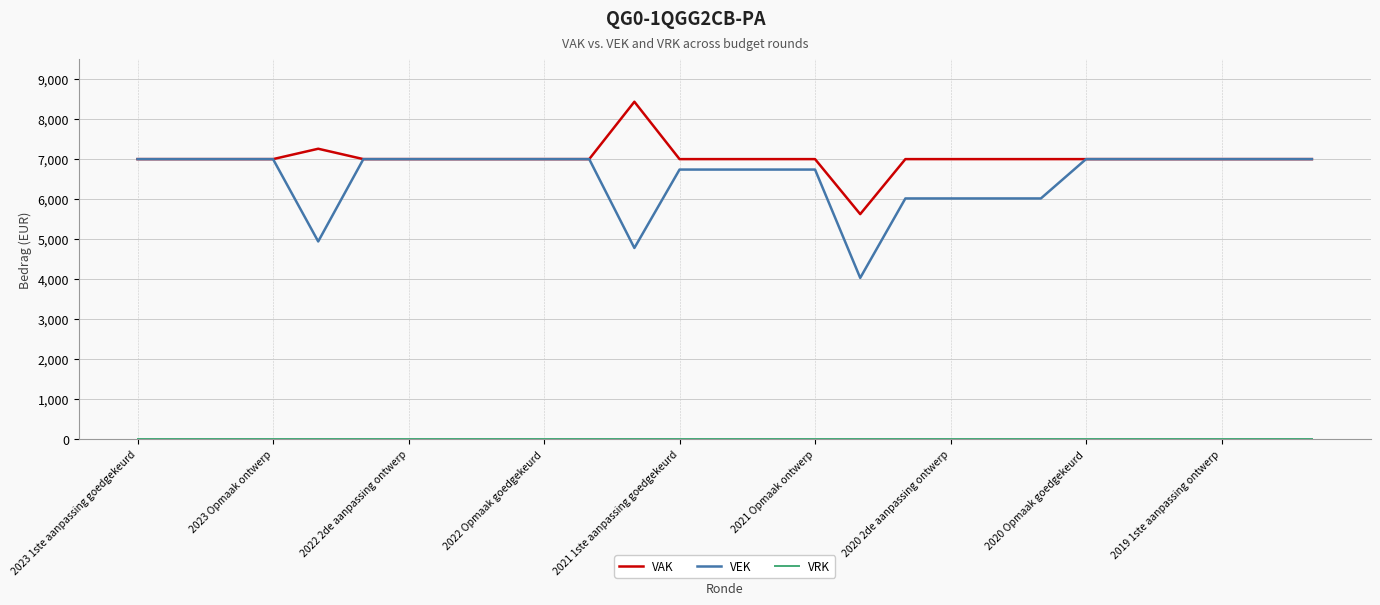

Which series has the largest range (max minus min)?

VEK